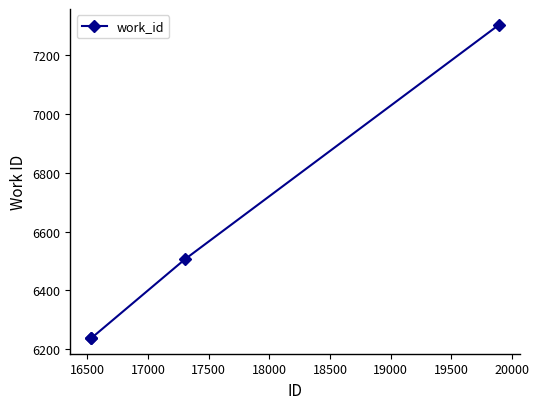

What is the value of the 1st point from the left?

6237